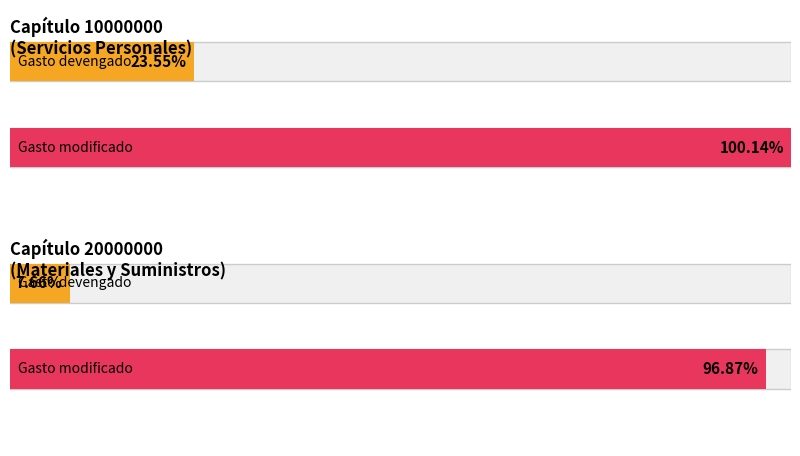

True or false: Gasto comprometido has a value of 1119861.8 at Sueldos base al personal permanente.

False